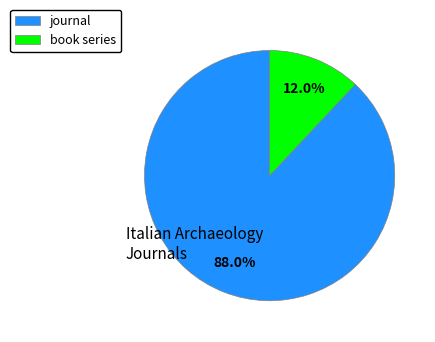

What percentage is the book series slice, to the nearest percent?

12%